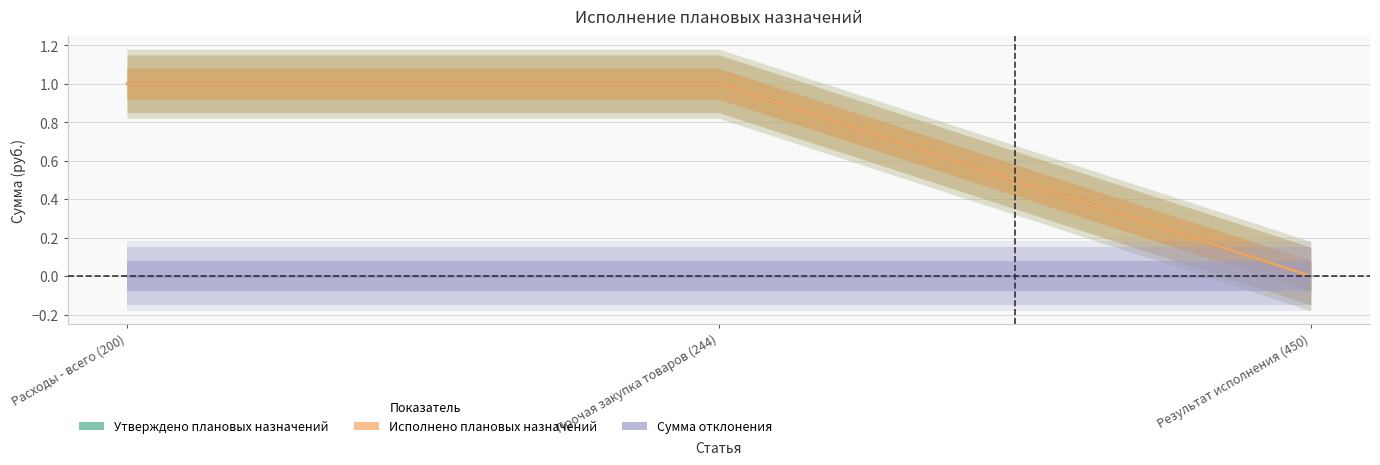

Which series has the largest total across all categories?

Утверждено плановых назначений